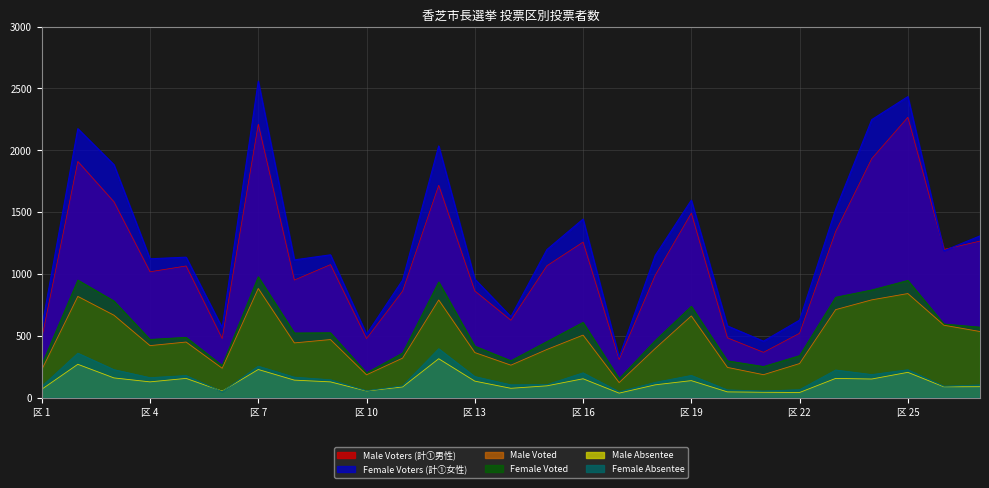

At 区 19, list the series in order from smallest to largest.

Male Absentee, Female Absentee, Male Voted, Female Voted, Male Voters (計①男性), Female Voters (計①女性)